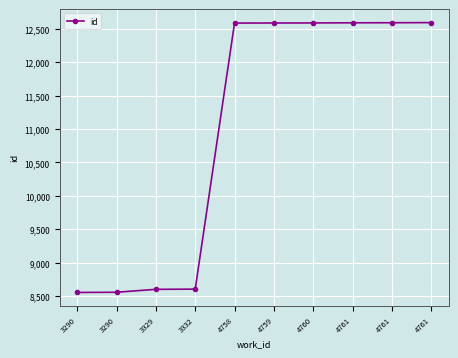

How many series are shown in this chart?

1